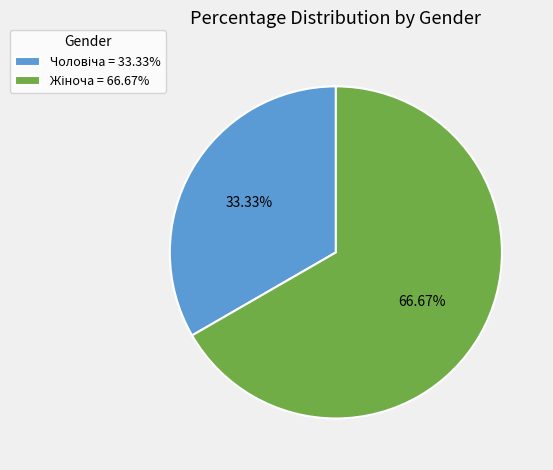

Is there any slice that represents more than half of the pie?

Yes